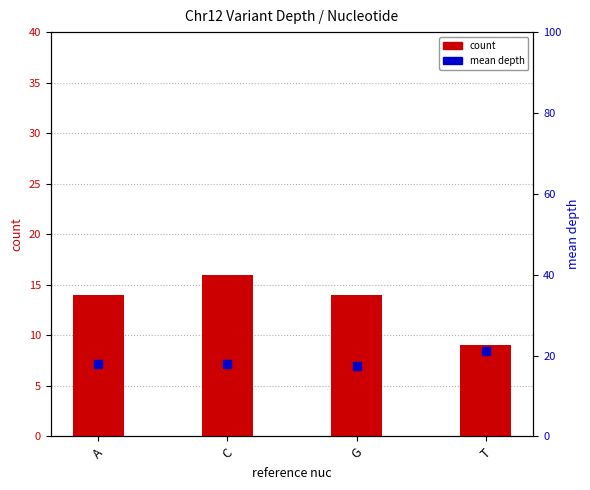

Is the value of mean depth at C greater than the value of count at C?

Yes